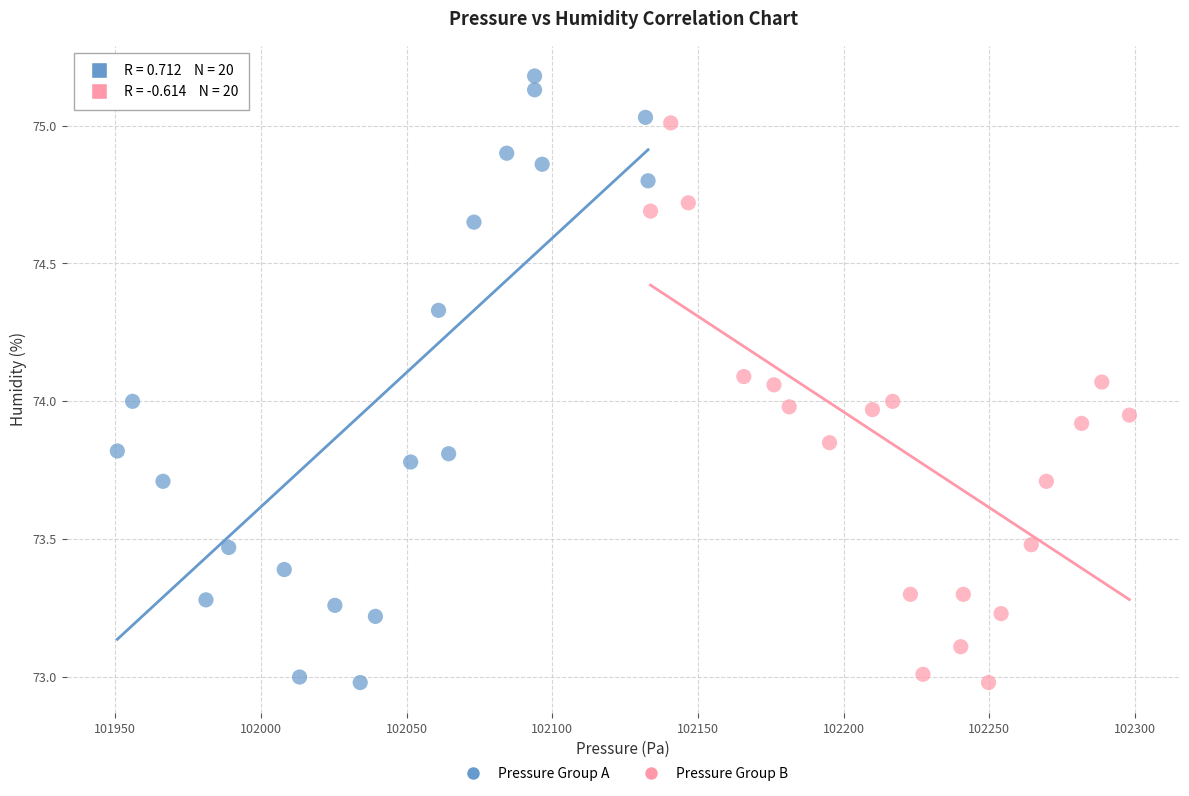

Which series contains the highest Y value?

Pressure Group A